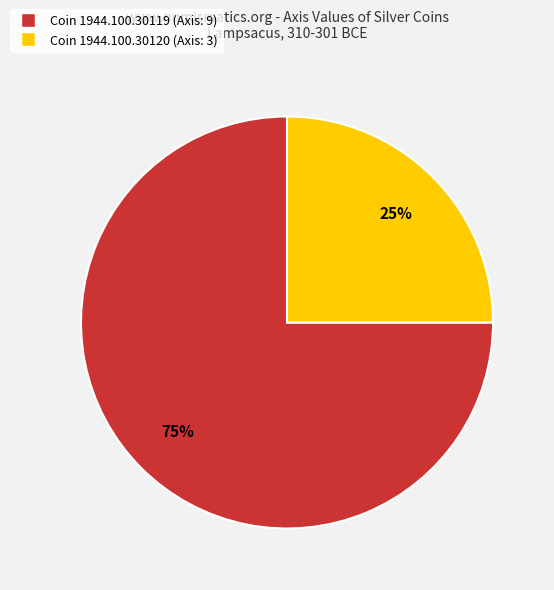

Is it true that Coin 1944.100.30119 (Axis: 9) is 70% of the pie?

False